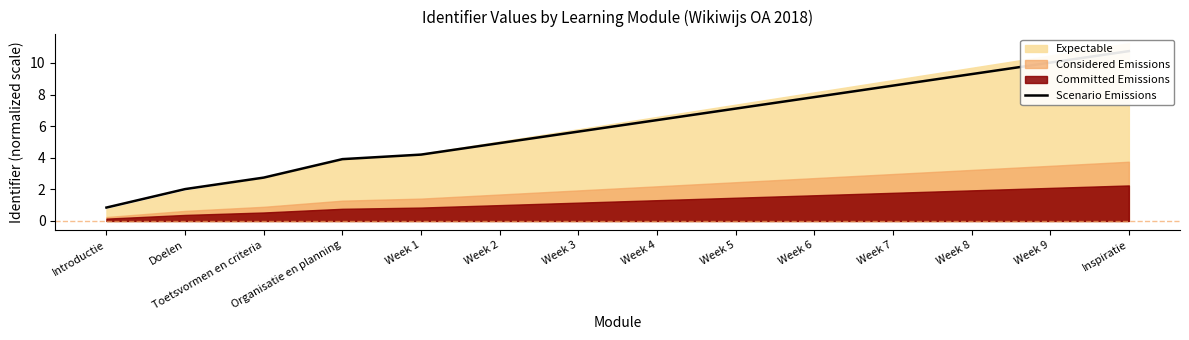

What is the maximum value shown in the chart?

10.8